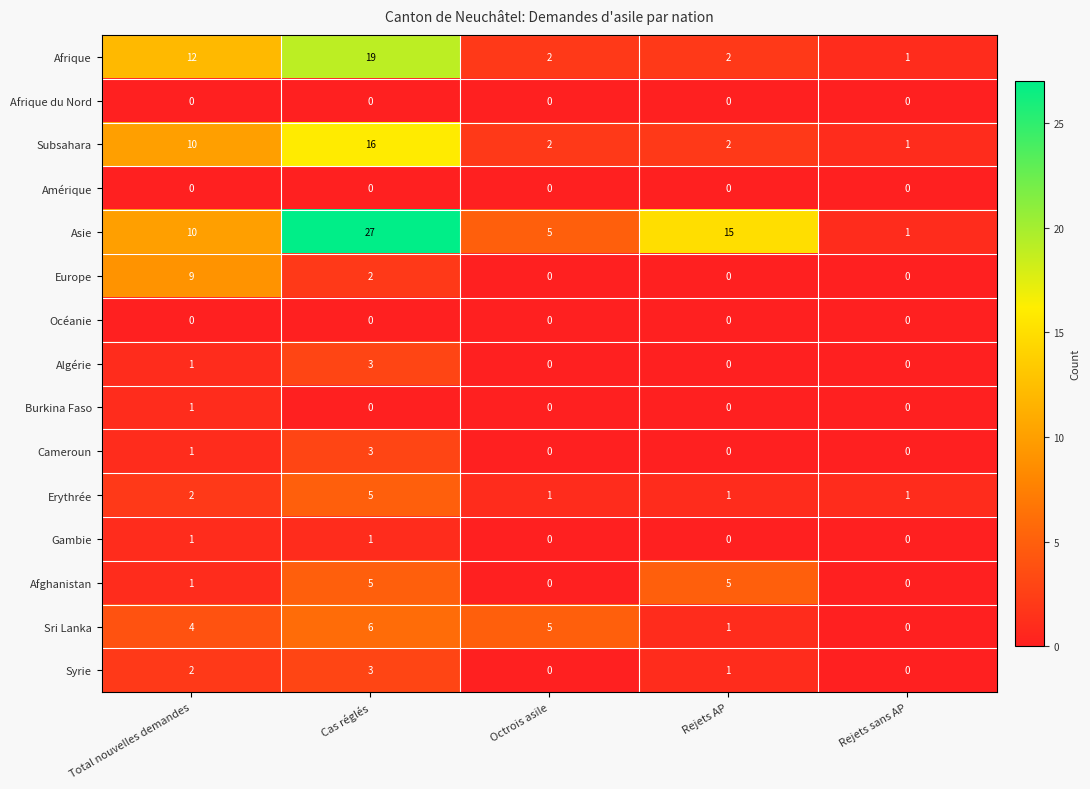

Which series changed the most between Cas réglés and Octrois asile?

Asie